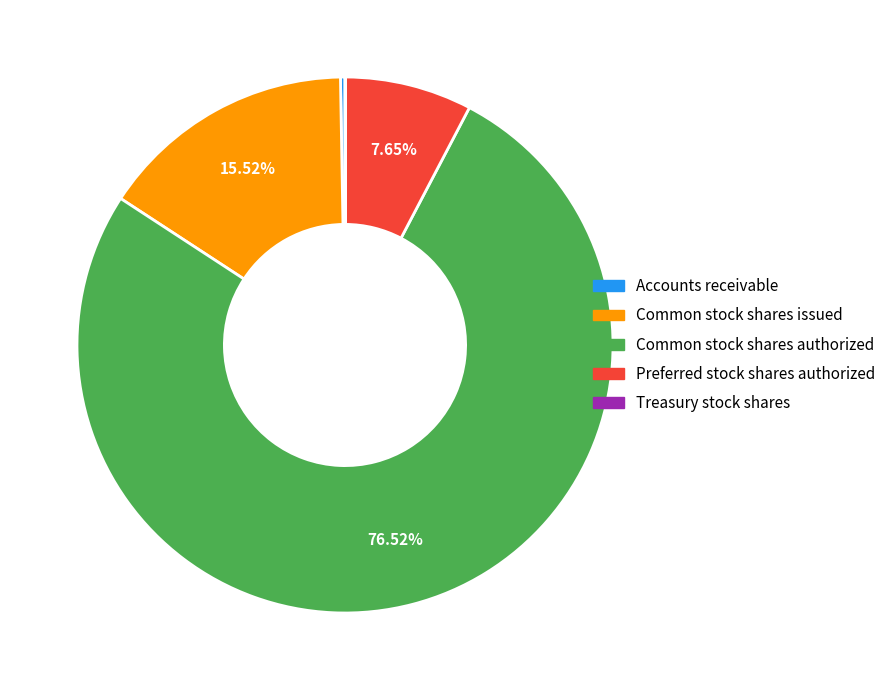

Is there any slice that represents more than half of the pie?

Yes